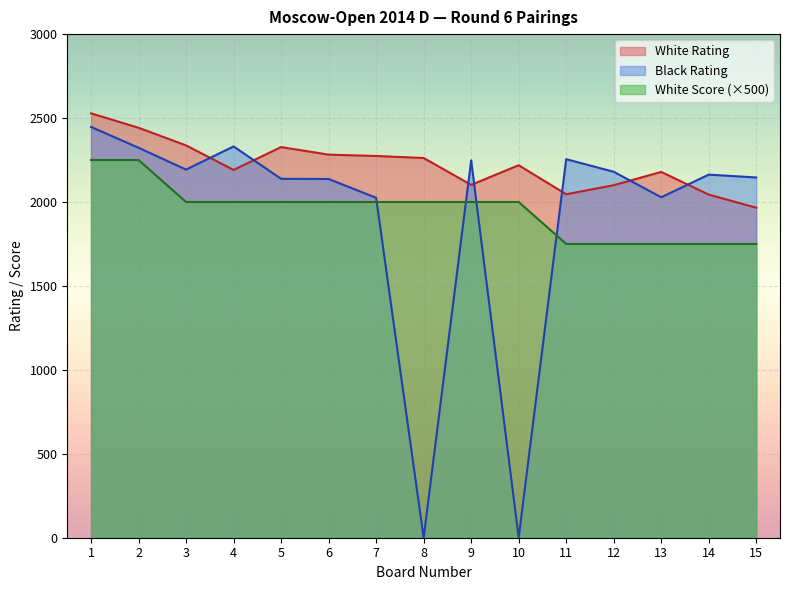

How many interior local peaks does the Black Rating series have?

4